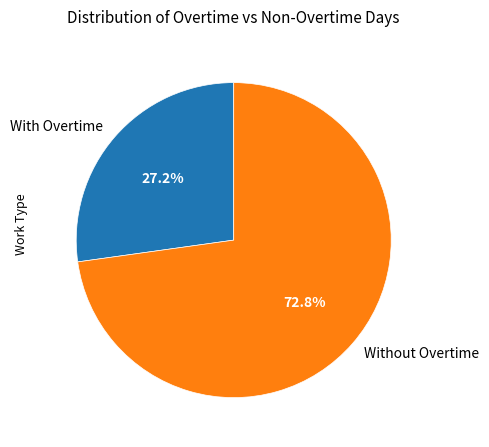

What is the smallest slice in the pie chart?

With Overtime